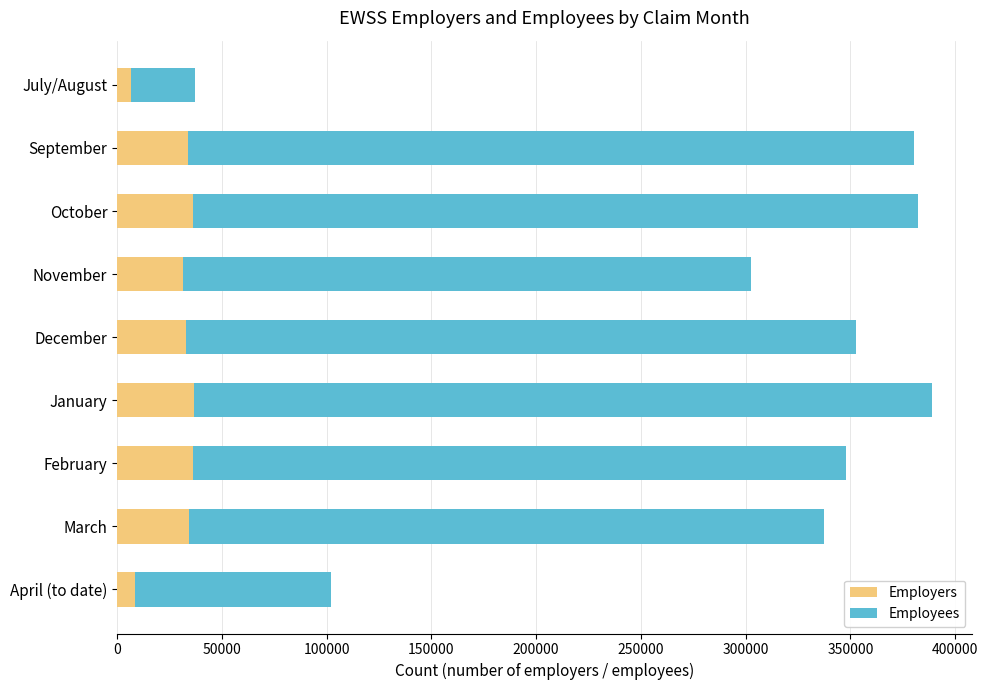

What is the difference between the second highest and second lowest values in the Employers series?

27400